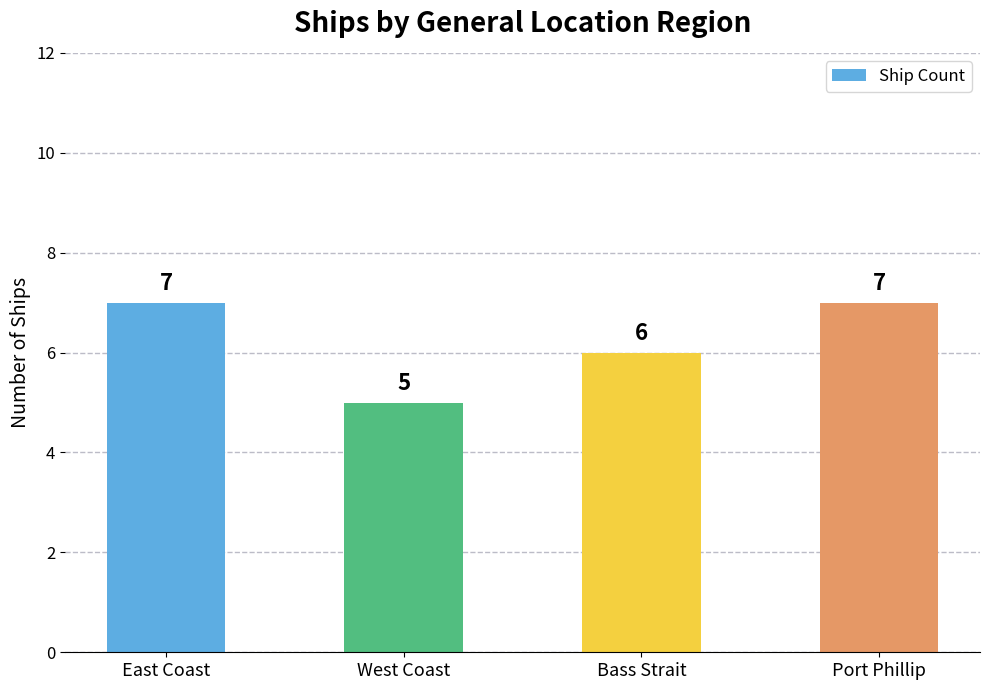

What is the ratio of the value at West Coast to the value at Port Phillip?

0.7